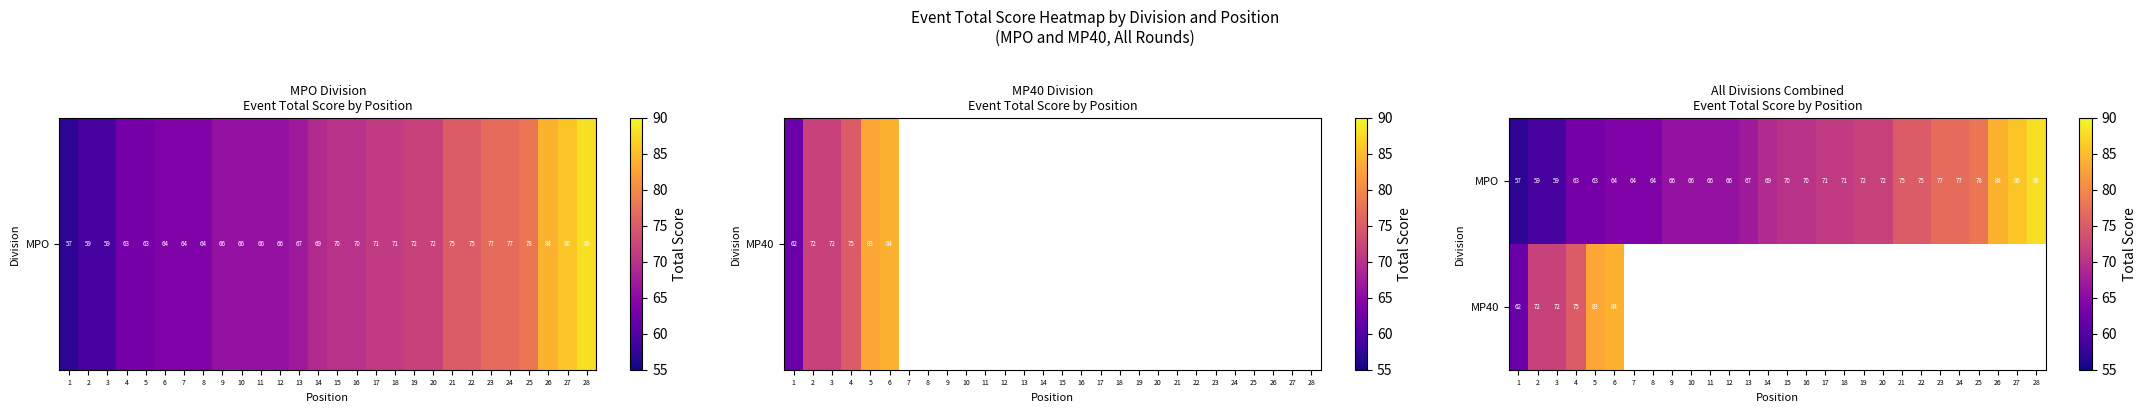

At how many categories does at least one series exceed 58?

28